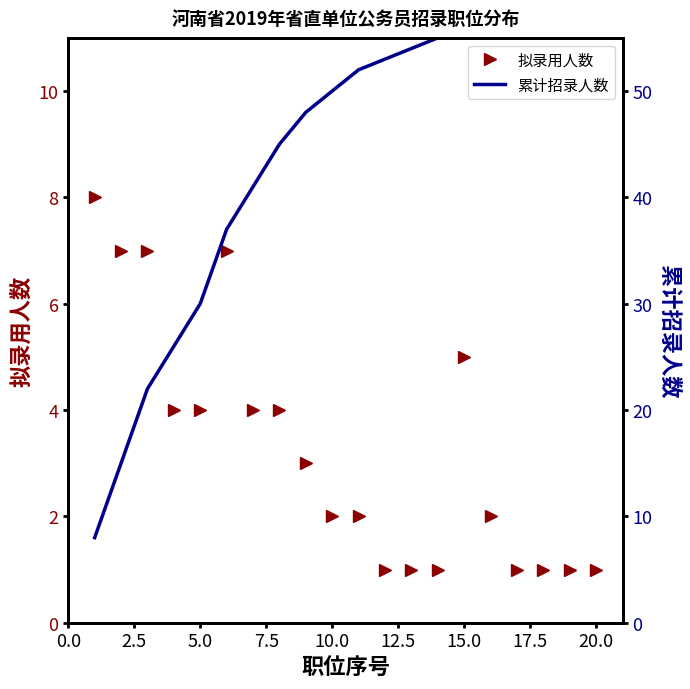

Rank the series by their maximum value, from lowest to highest.

拟录用人数, 累计招录人数